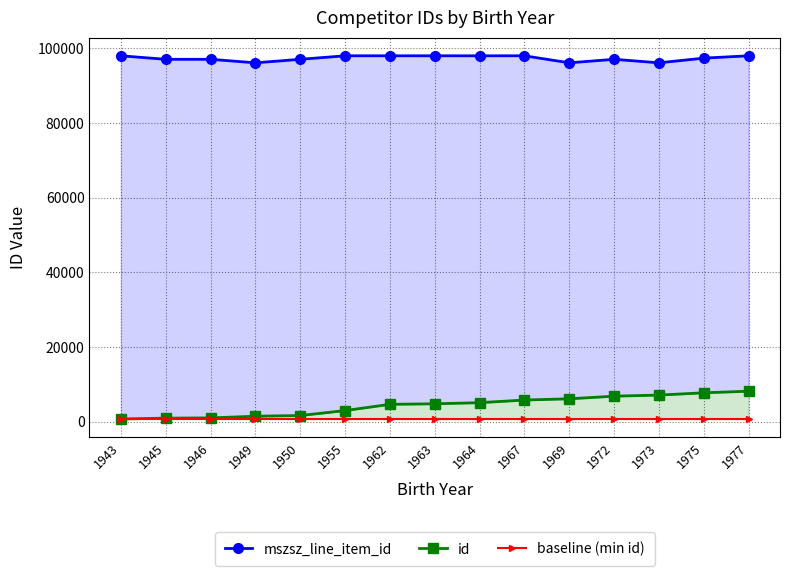

What is the difference between the maximum and minimum values in the id series?

7453.0